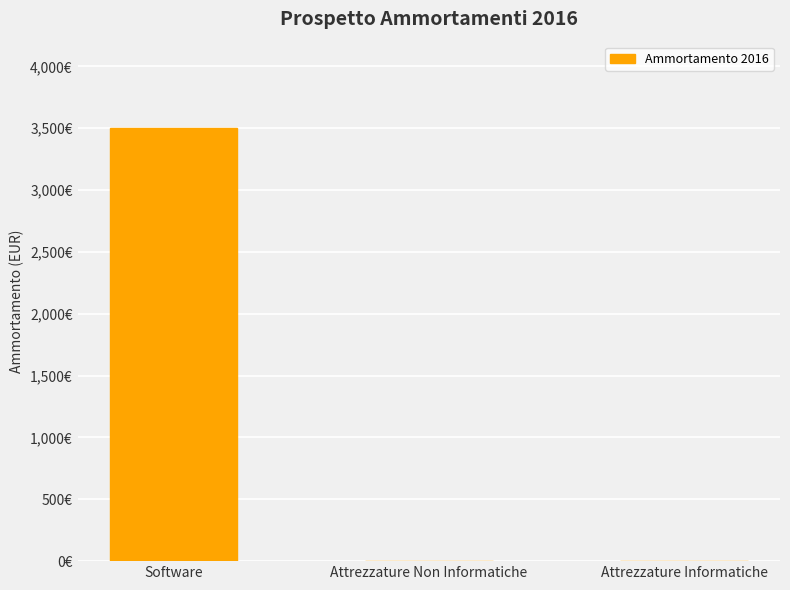

Are the bars horizontal?

No